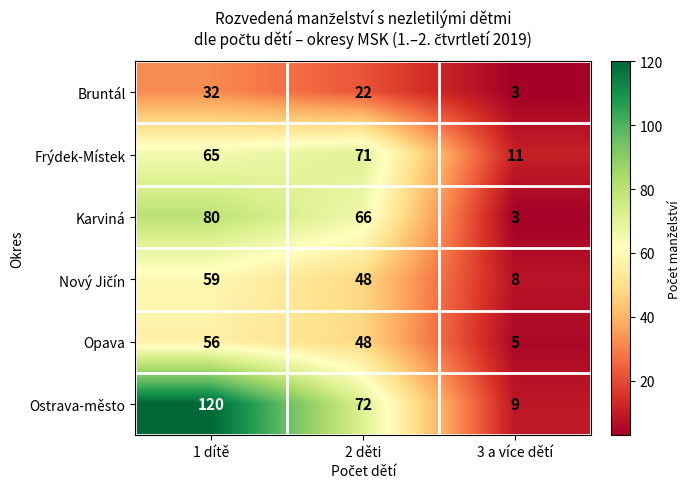

At how many categories does at least one series exceed 99?

1